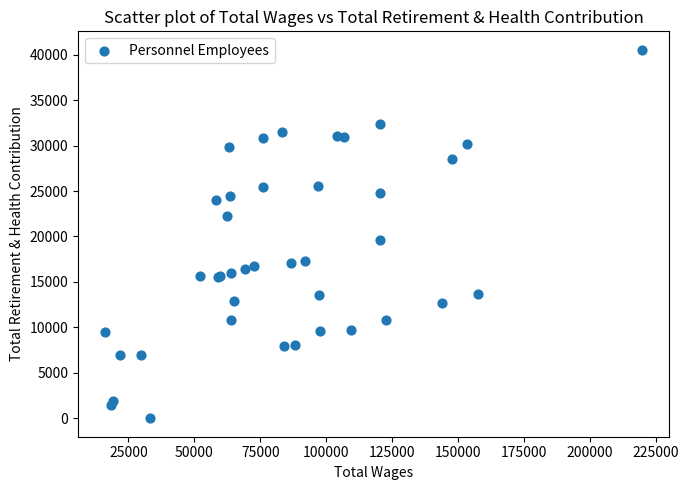

What Y value in the scatter plot is closest to 20268?

19607